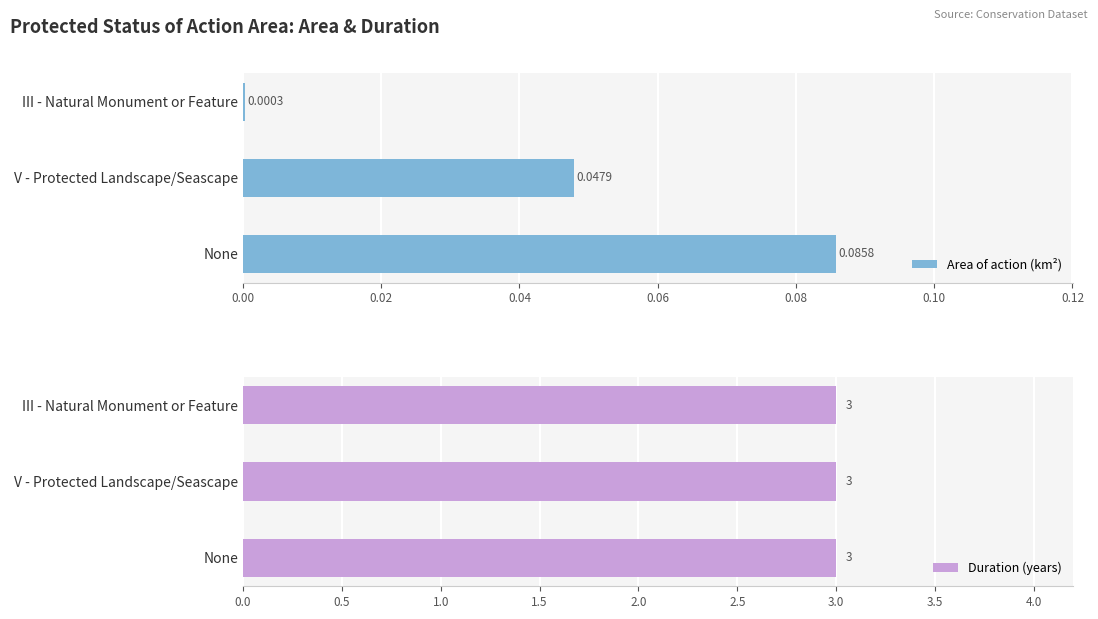

Rank the series by their maximum value, from lowest to highest.

Area of action (km²), Duration (years)